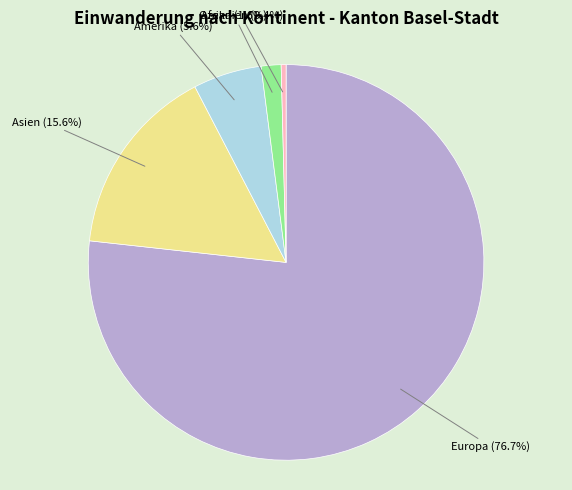

How many slices are in this pie chart?

5